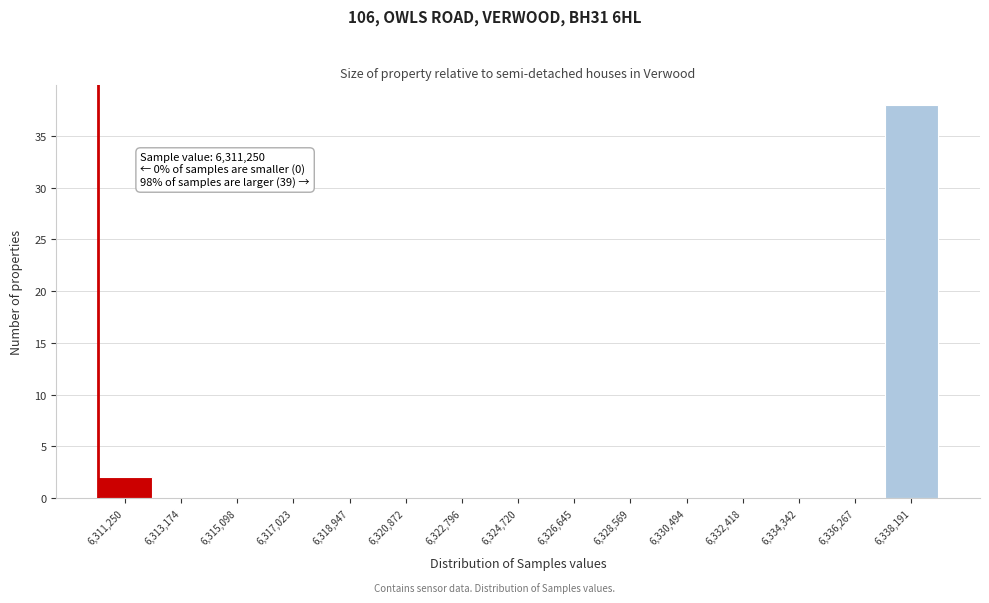

Reading left to right, extract all data points from this chart.

6,311,250=2	6,313,174=0	6,315,098=0	6,317,023=0	6,318,947=0	6,320,872=0	6,322,796=0	6,324,720=0	6,326,645=0	6,328,569=0	6,330,494=0	6,332,418=0	6,334,342=0	6,336,267=0	6,338,191=38